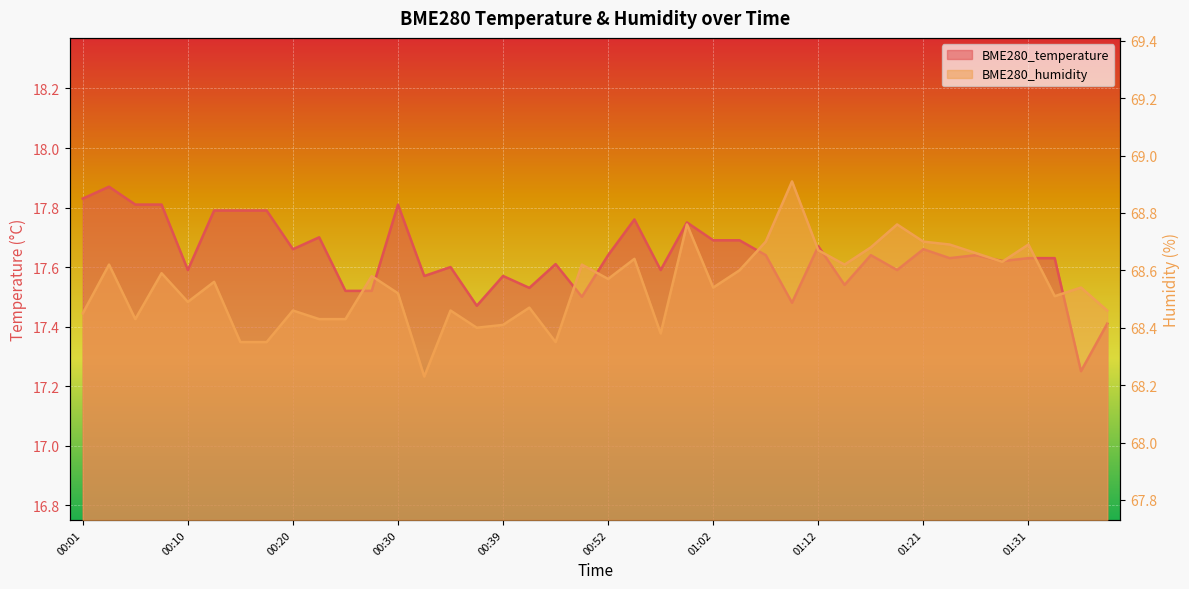

Which has a higher value, 00:37 or 00:47?

00:47